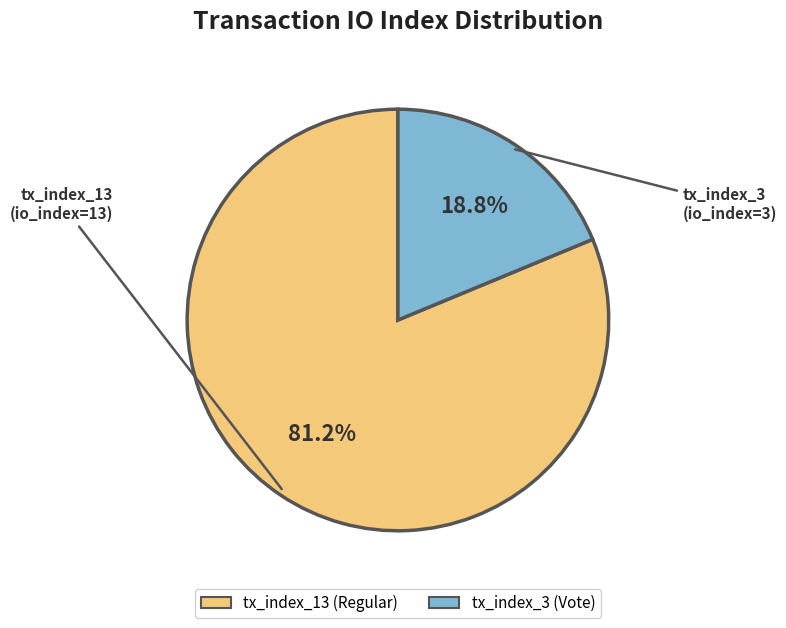

Rank the categories by value from lowest to highest.

tx_index_3, tx_index_13